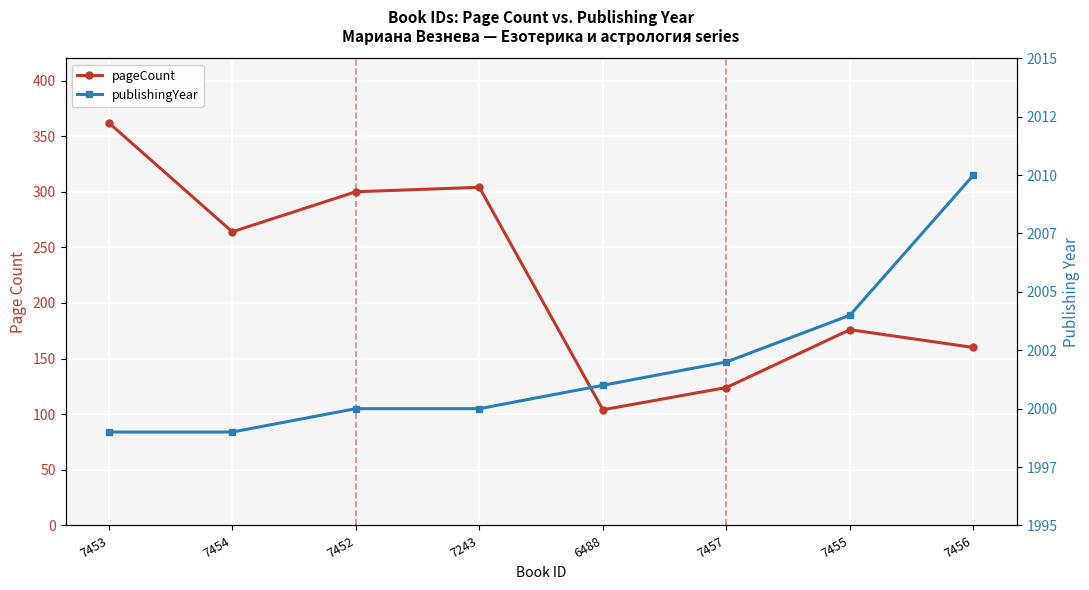

List the labels in order of publishingYear value, smallest first.

7453, 7454, 7452, 7243, 6488, 7457, 7455, 7456